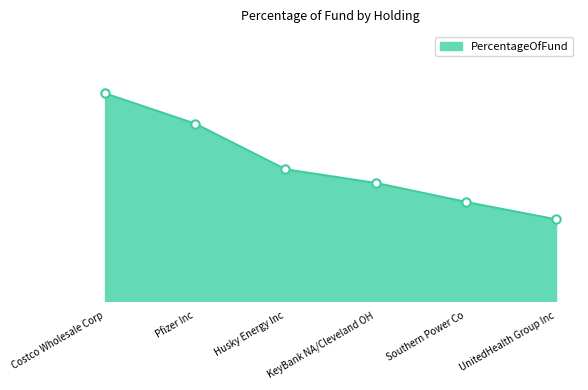

Between UnitedHealth Group Inc and KeyBank NA/Cleveland OH, which is larger?

KeyBank NA/Cleveland OH